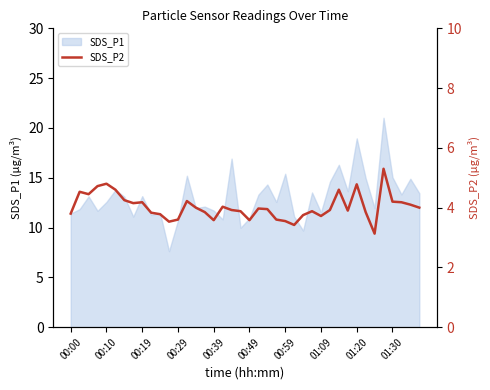

Approximately how many times larger is the value at 11 compared to 26?

0.9